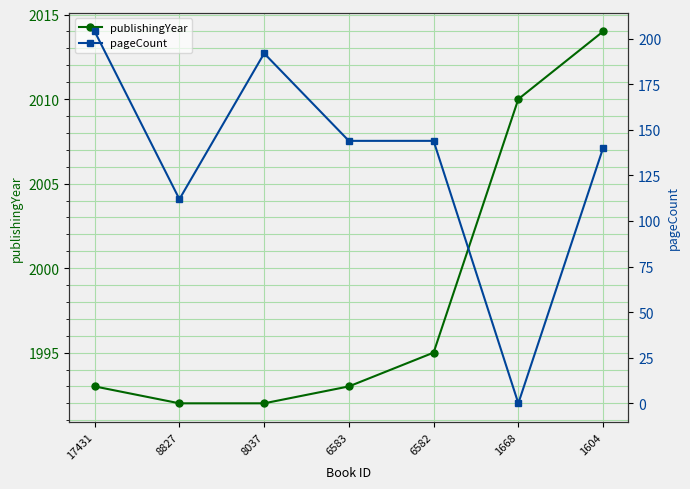

Does the chart display data point markers on the line(s)?

Yes